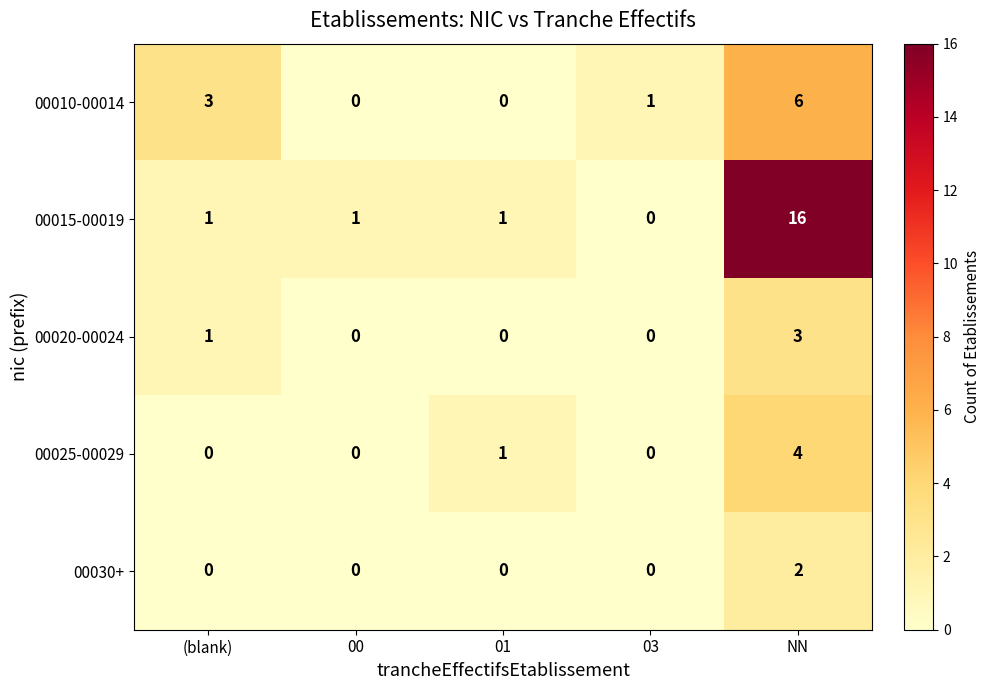

The 00020-00024 series shows 0 at 00. True or false?

True